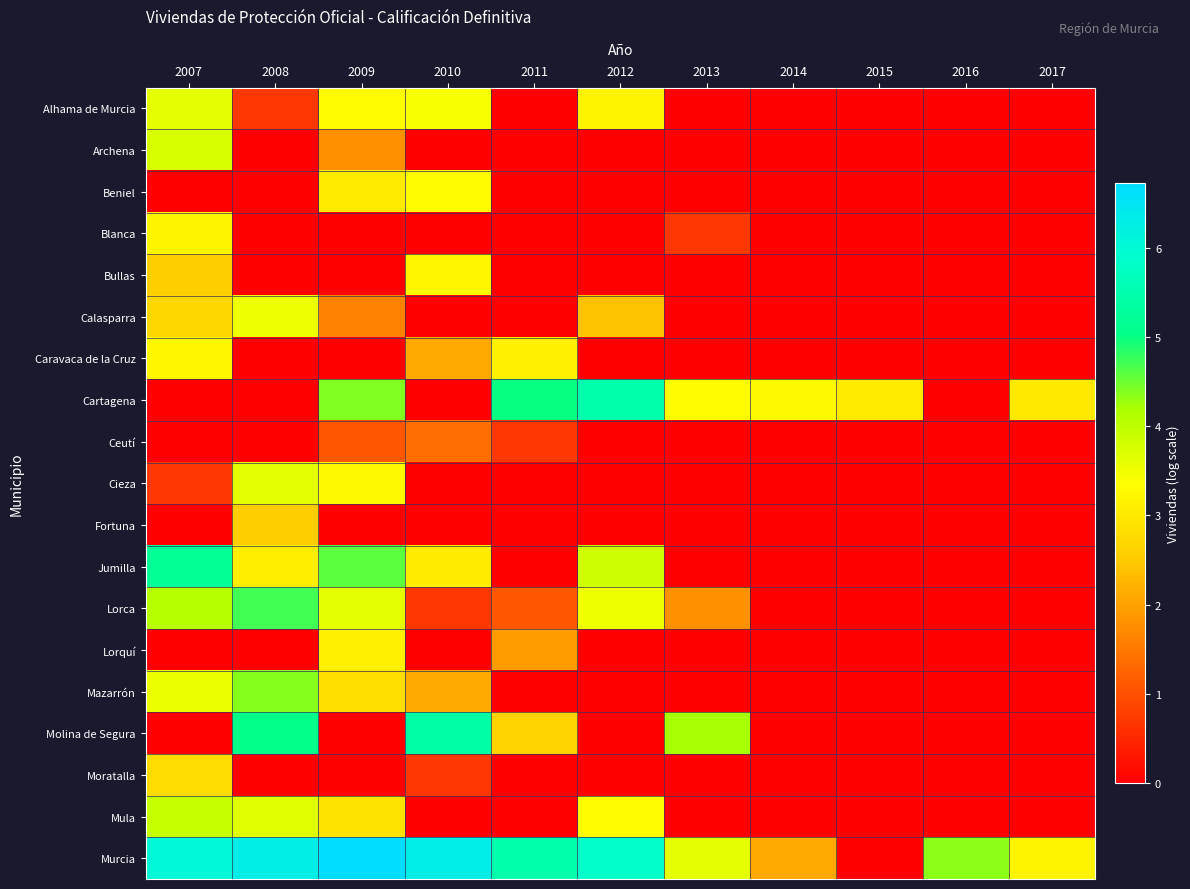

What is the difference between the highest and lowest values at 2013?

4.2